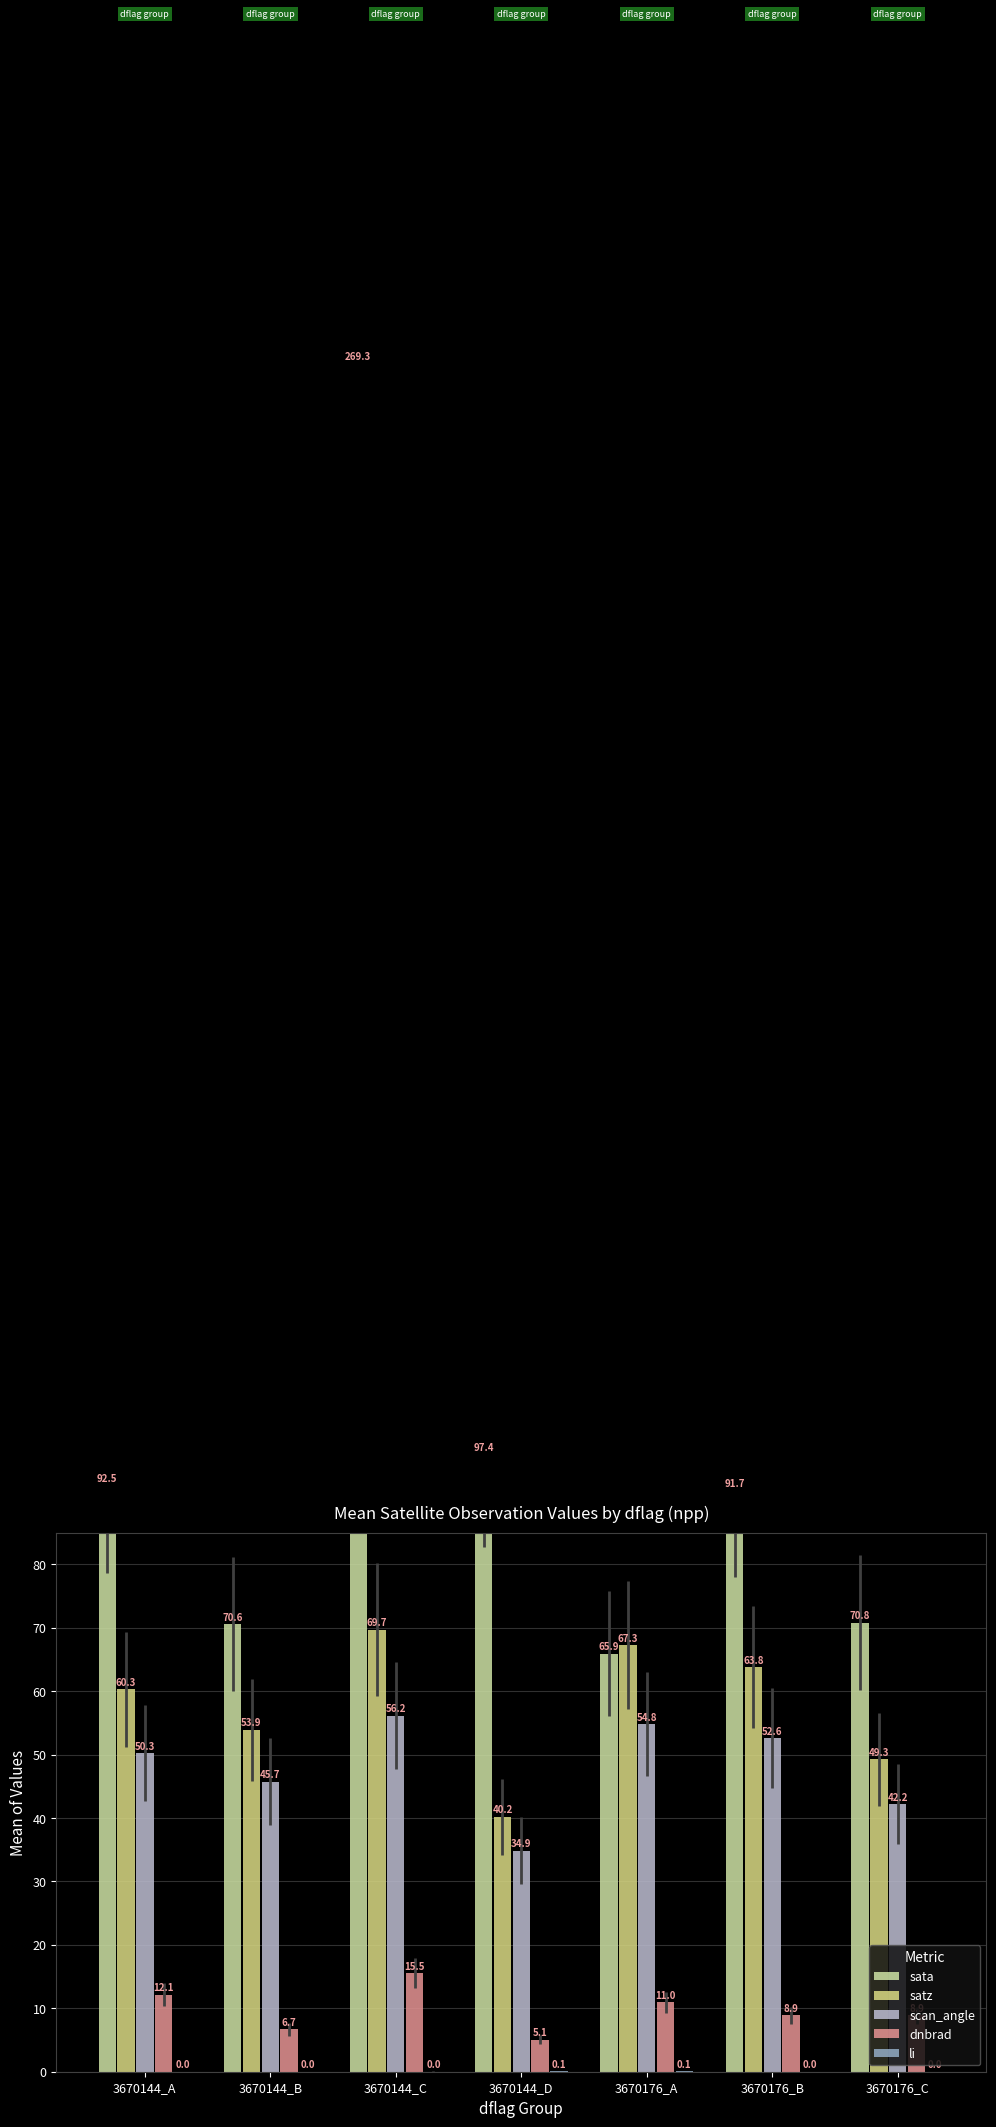

Between 3670144_B and 3670144_C, which is larger?

3670144_C